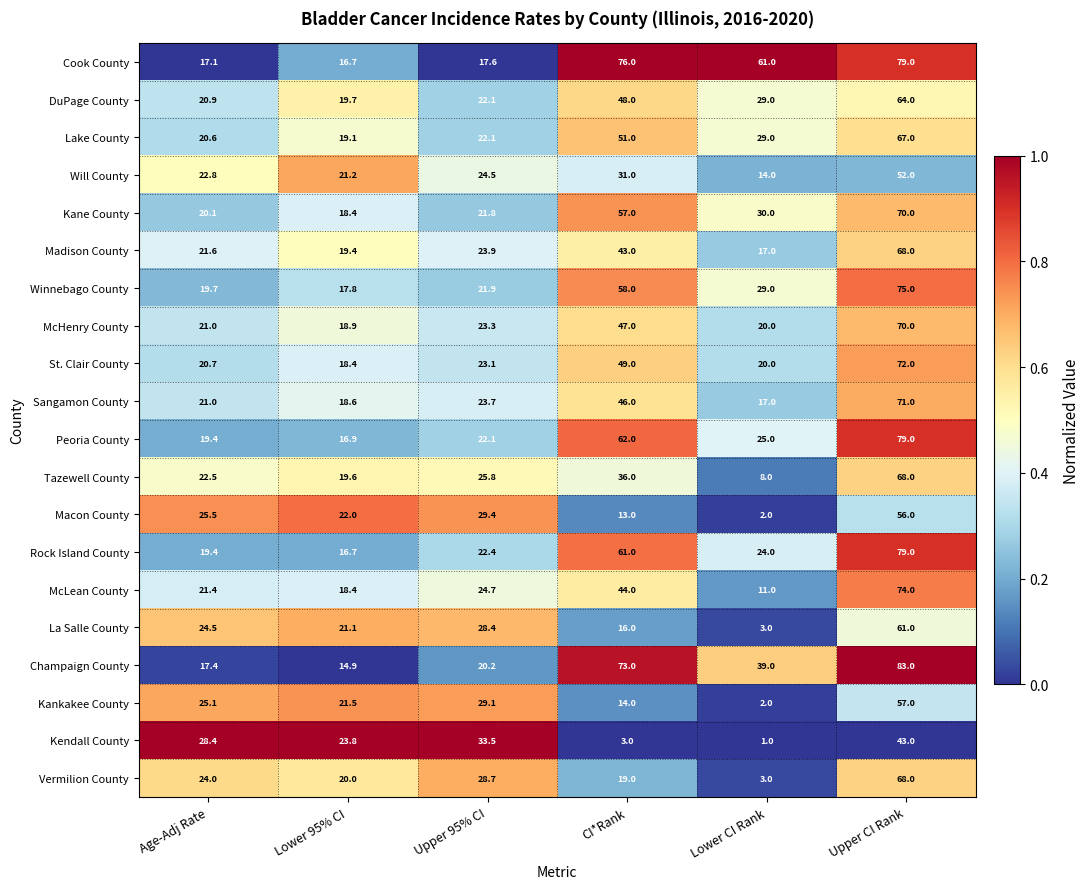

What is the difference between the maximum and minimum values in the Kankakee County series?

55.0